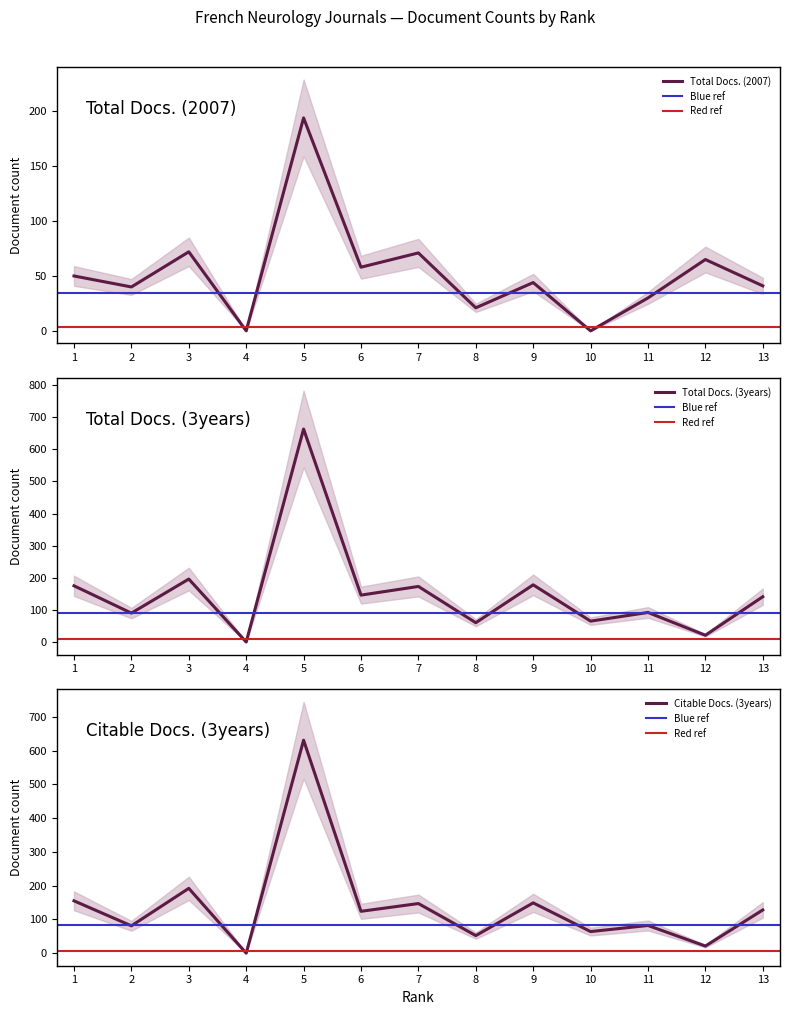

What is the difference between the maximum and minimum values in the Citable Docs. (3years) series?

631